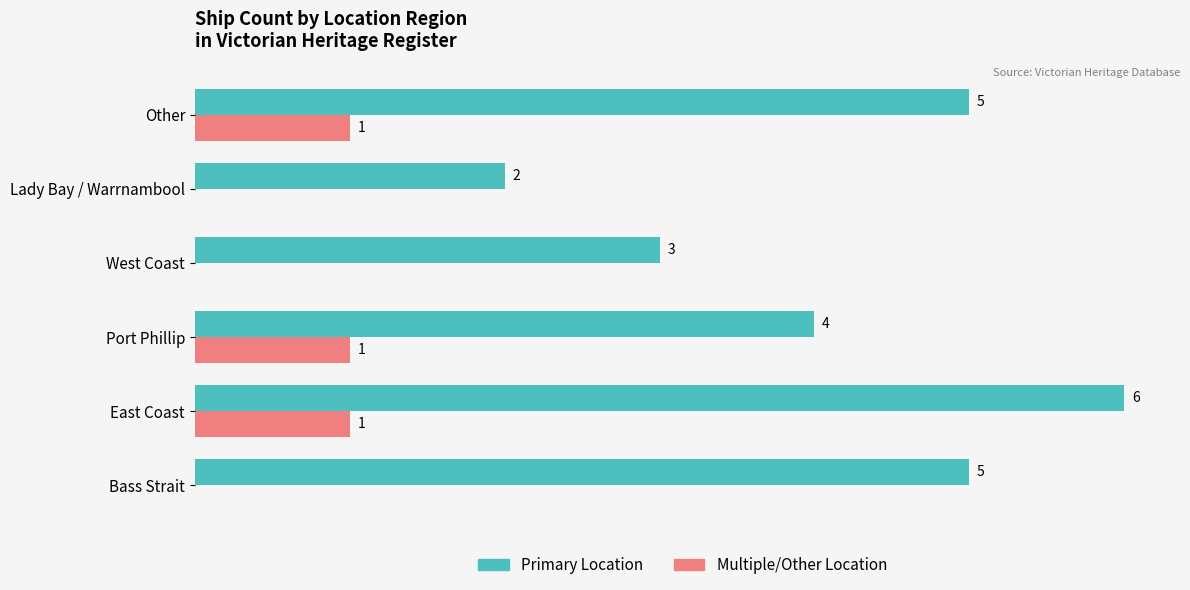

At which category is the sum across all series the highest?

East Coast